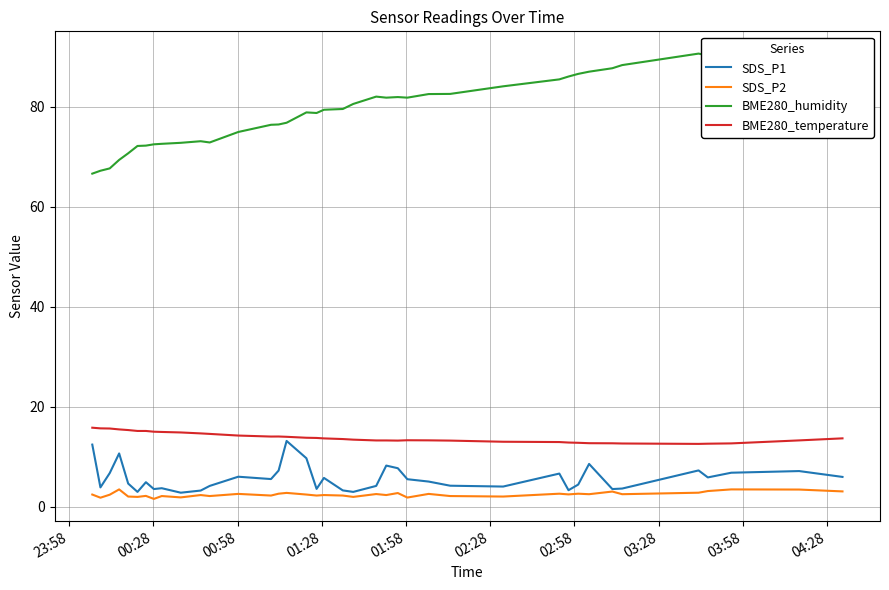

What is the smallest value displayed?

1.5